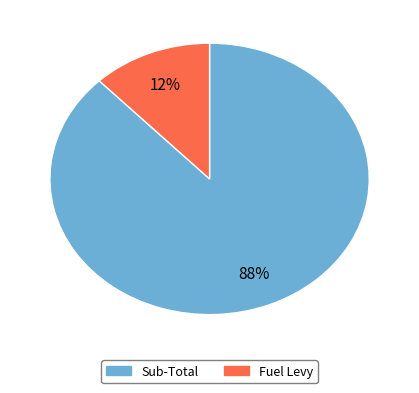

Rank the categories by value from highest to lowest.

Sub-Total, Fuel Levy